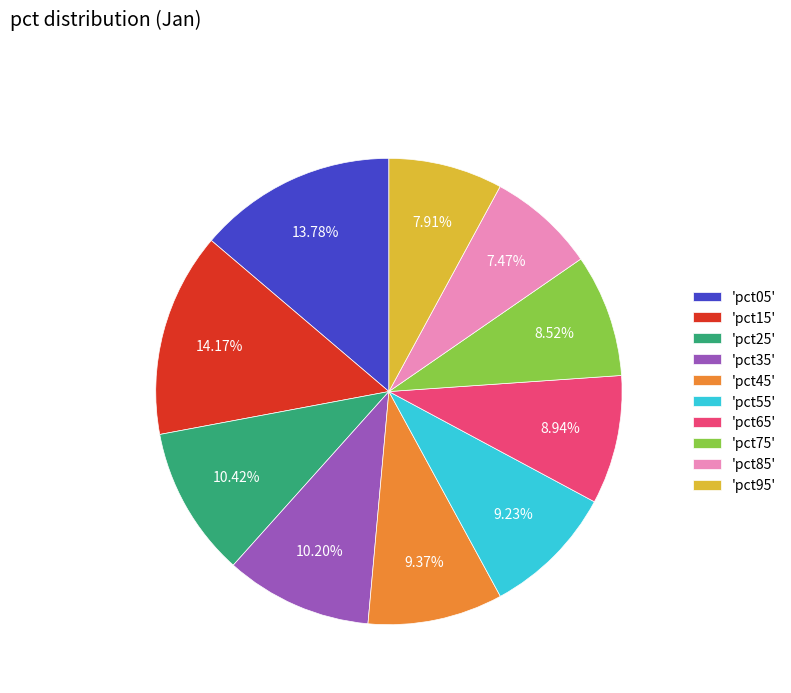

Do 'pct25' and 'pct45' together represent more than half of the pie?

No